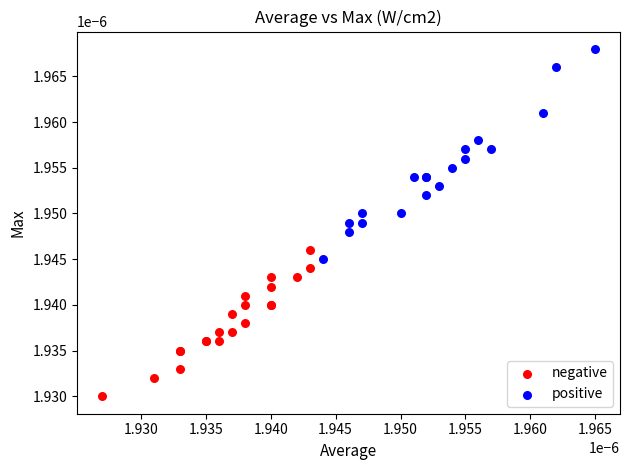

Which series has the largest Y range (max minus min)?

positive